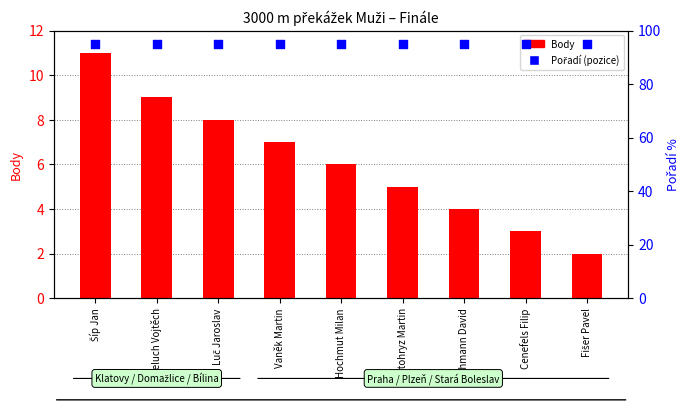

Which series reaches the maximum Y coordinate?

Pořadí (norm.)